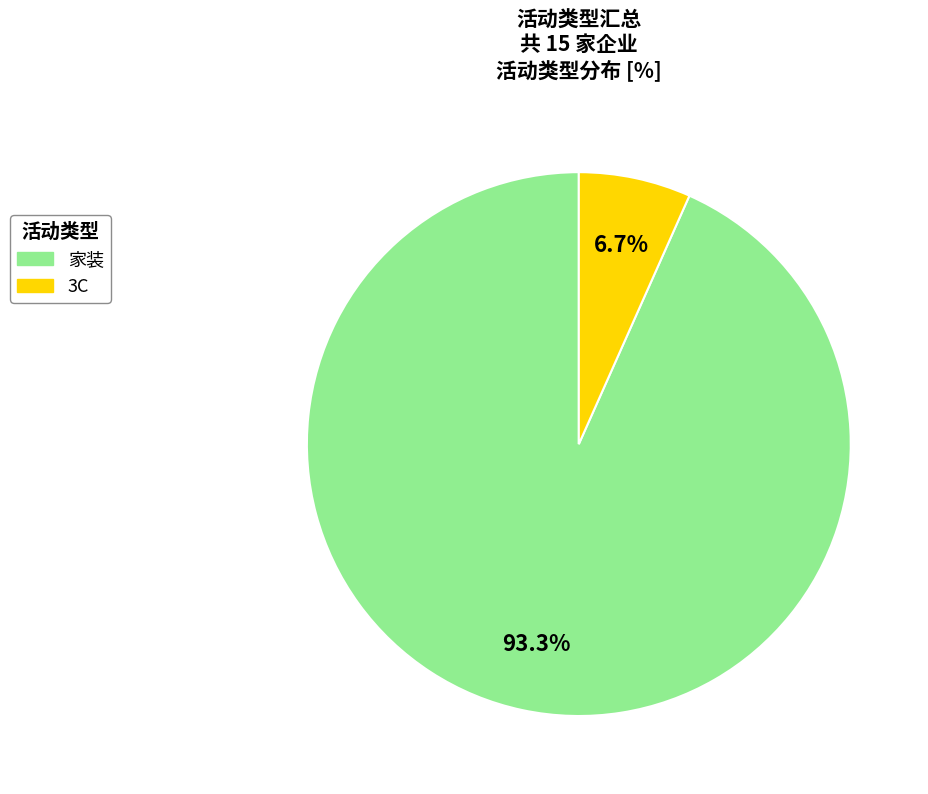

Which has a higher value, 家装 or 3C?

家装